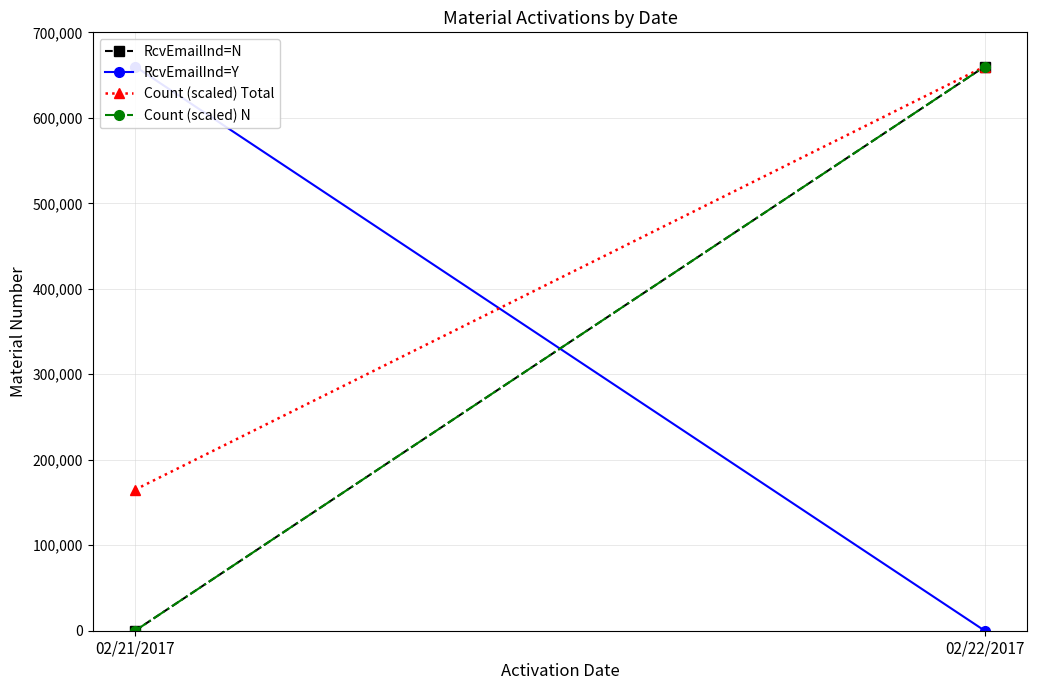

Between 02/21/2017 and 02/22/2017, which is larger?

02/22/2017